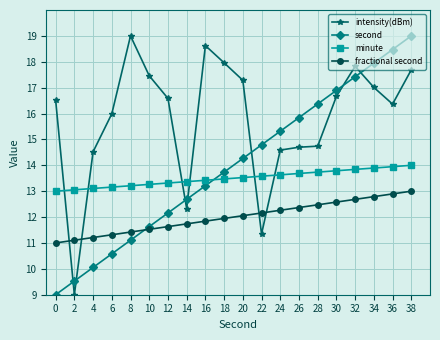

Between which two adjacent categories do second and fractional second first intersect?

8 and 10